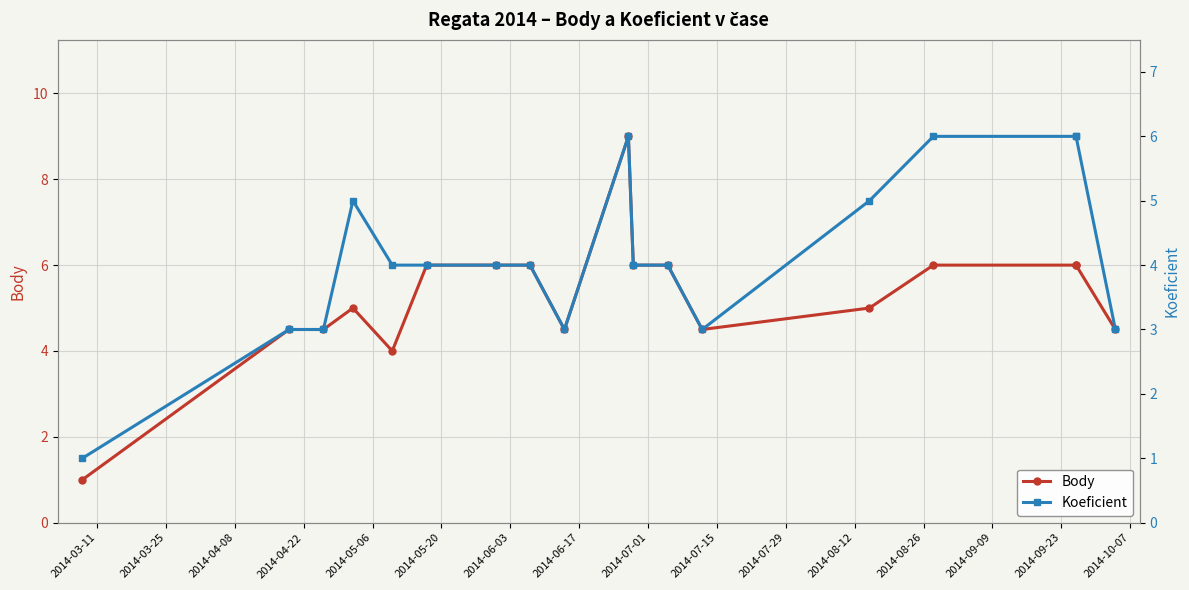

True or false: Body and Koeficient cross at least once.

False